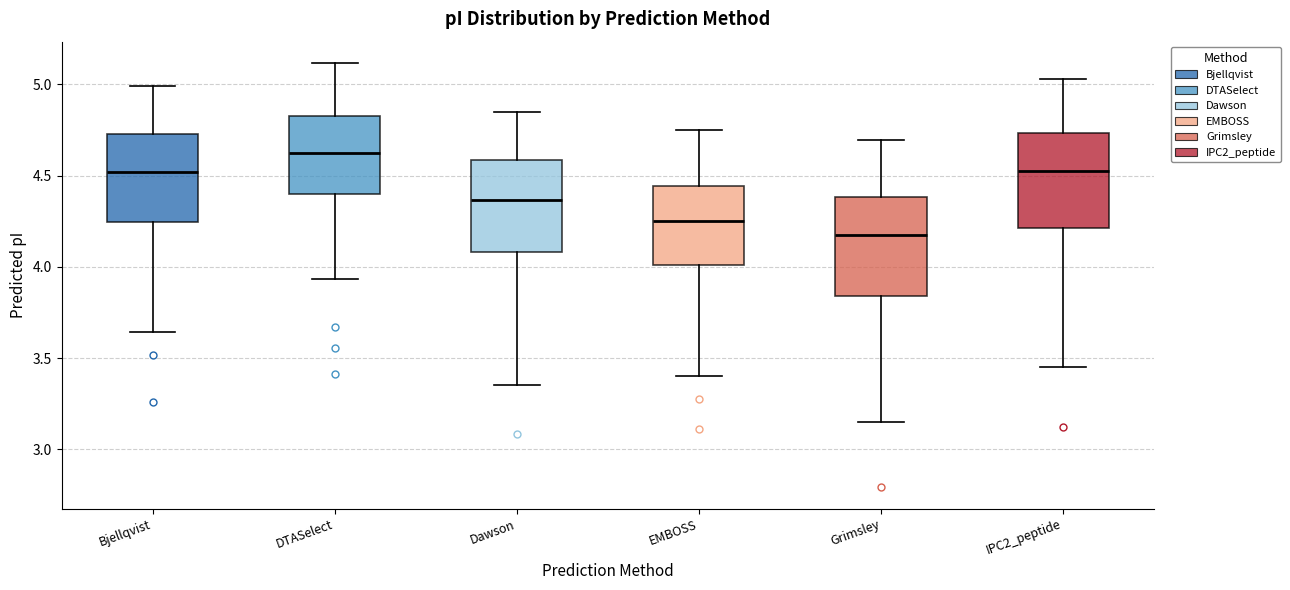

Reading left to right, read every box against the y-axis: the position of its median line, the range the box covers, and the ends of its whiskers. The values are not printed on the chart, so give them approximately, as read against the axis.

Bjellqvist: median 4.50, box 4.25 to 4.75, whiskers 3.65 to 5.00
DTASelect: median 4.60, box 4.40 to 4.85, whiskers 3.95 to 5.10
Dawson: median 4.35, box 4.10 to 4.60, whiskers 3.35 to 4.85
EMBOSS: median 4.25, box 4.00 to 4.45, whiskers 3.40 to 4.75
Grimsley: median 4.20, box 3.85 to 4.40, whiskers 3.15 to 4.70
IPC2_peptide: median 4.55, box 4.20 to 4.75, whiskers 3.45 to 5.05